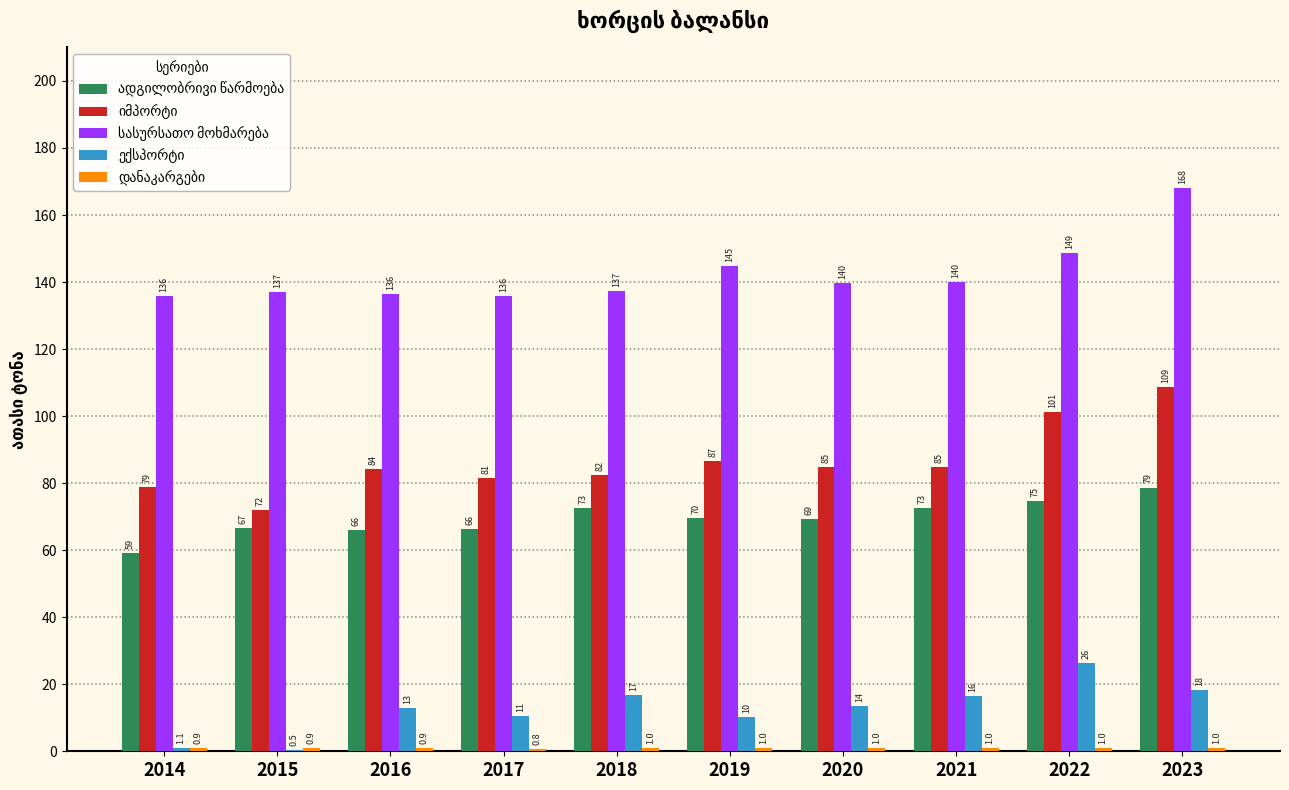

At which category is the sum across all series the highest?

2023